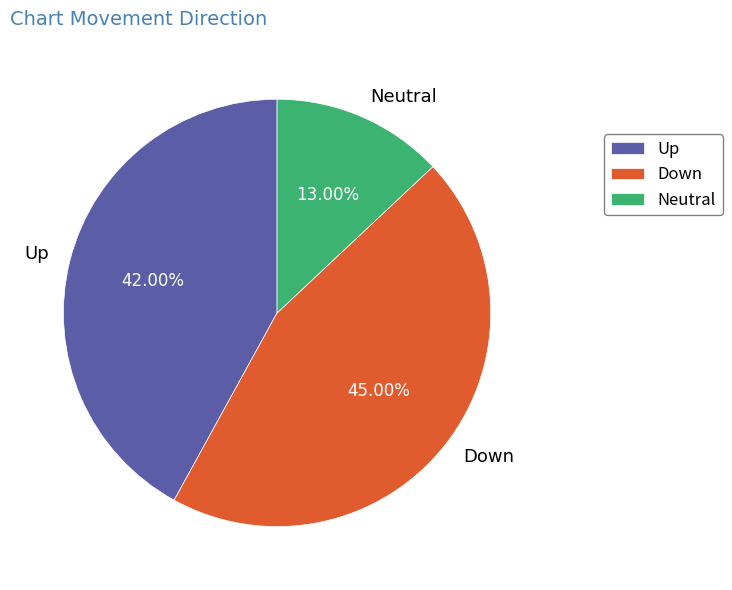

Is there a majority slice in this chart?

No